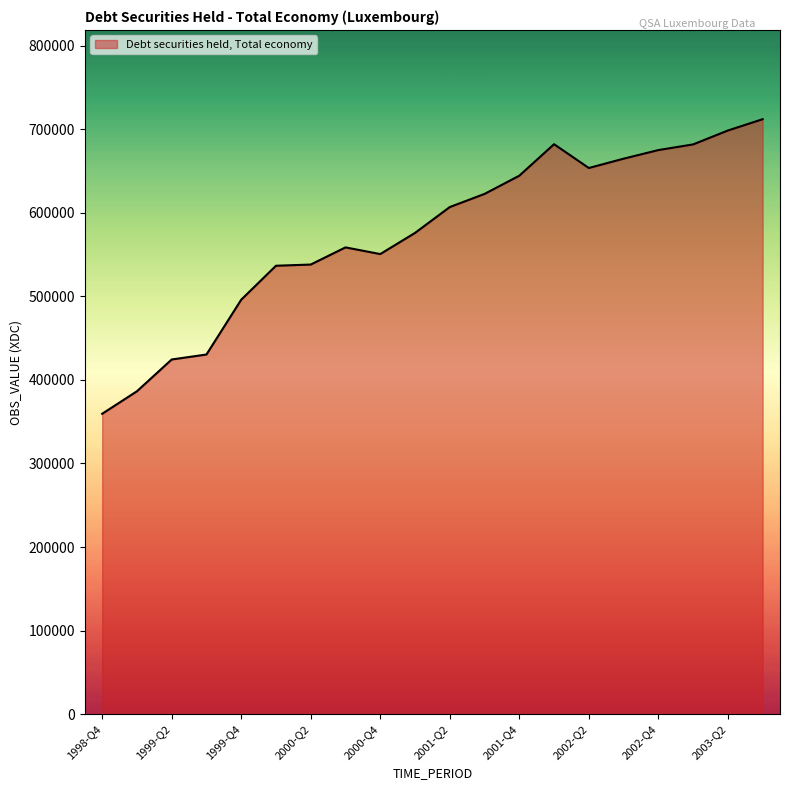

Count the number of values greater than 606767.

10